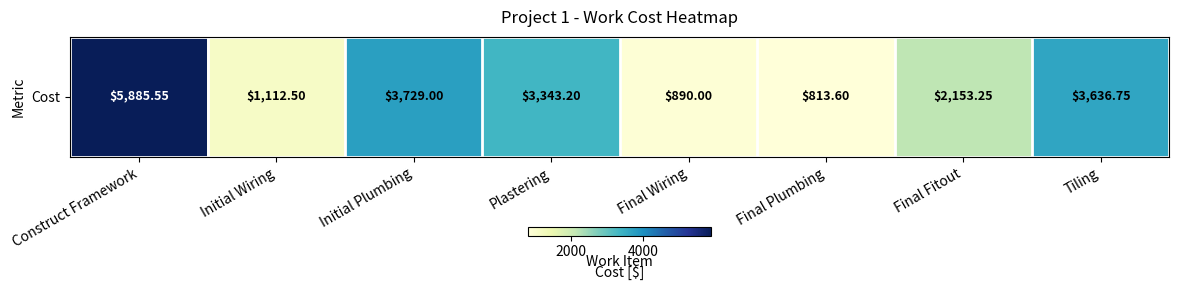

Which label corresponds to the smallest value in the chart?

Final Plumbing